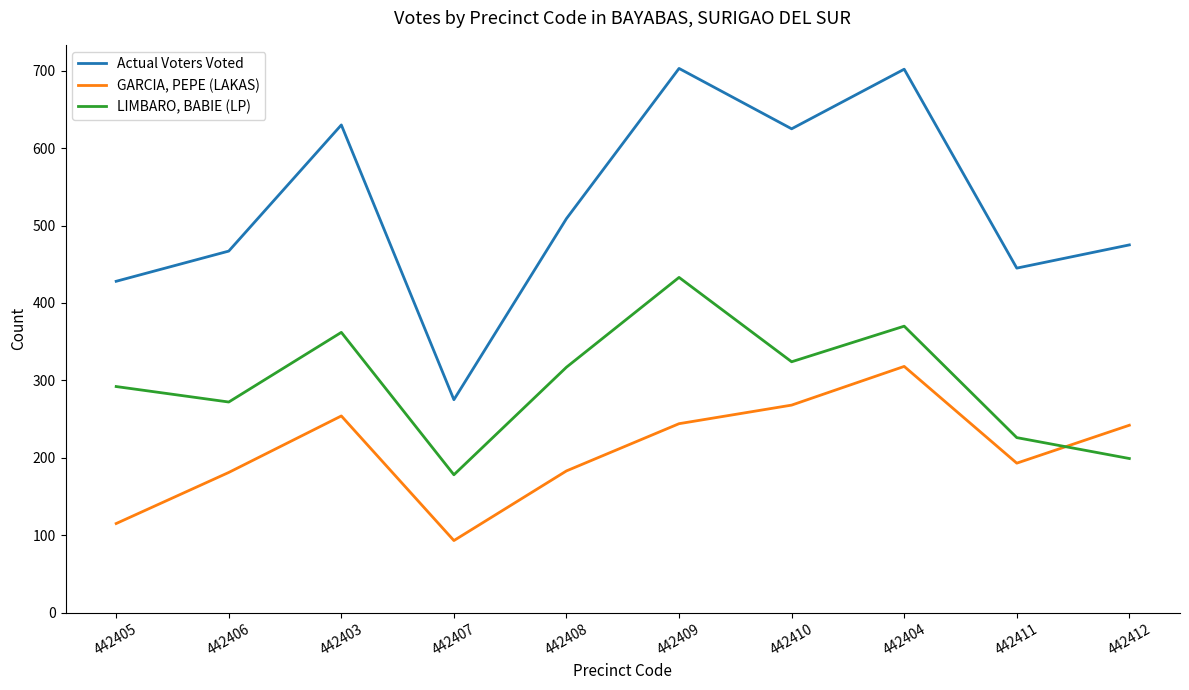

Which series changed the most between 442408 and 442404?

Actual Voters Voted